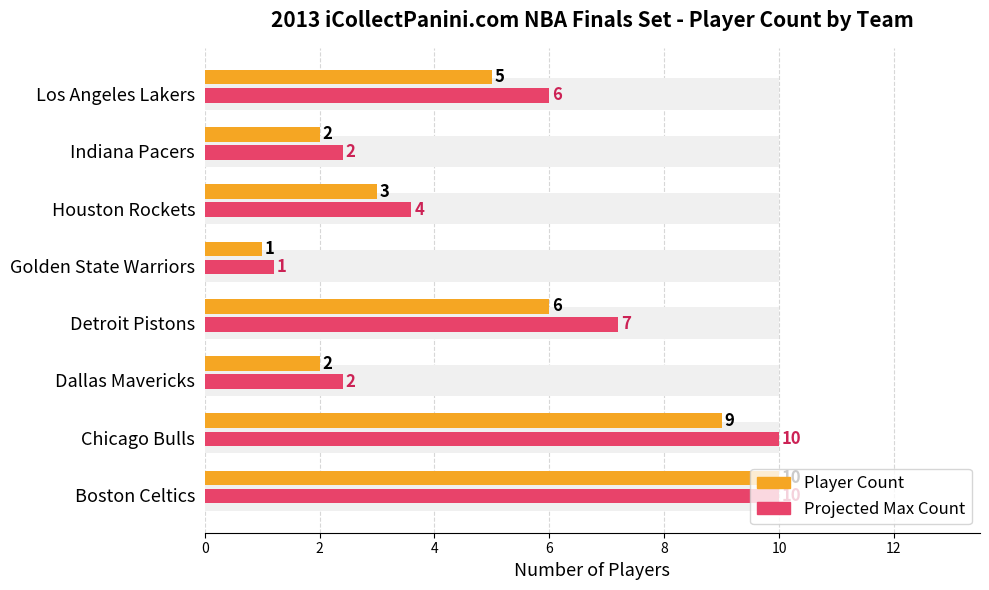

What is the smallest value displayed?

1.0